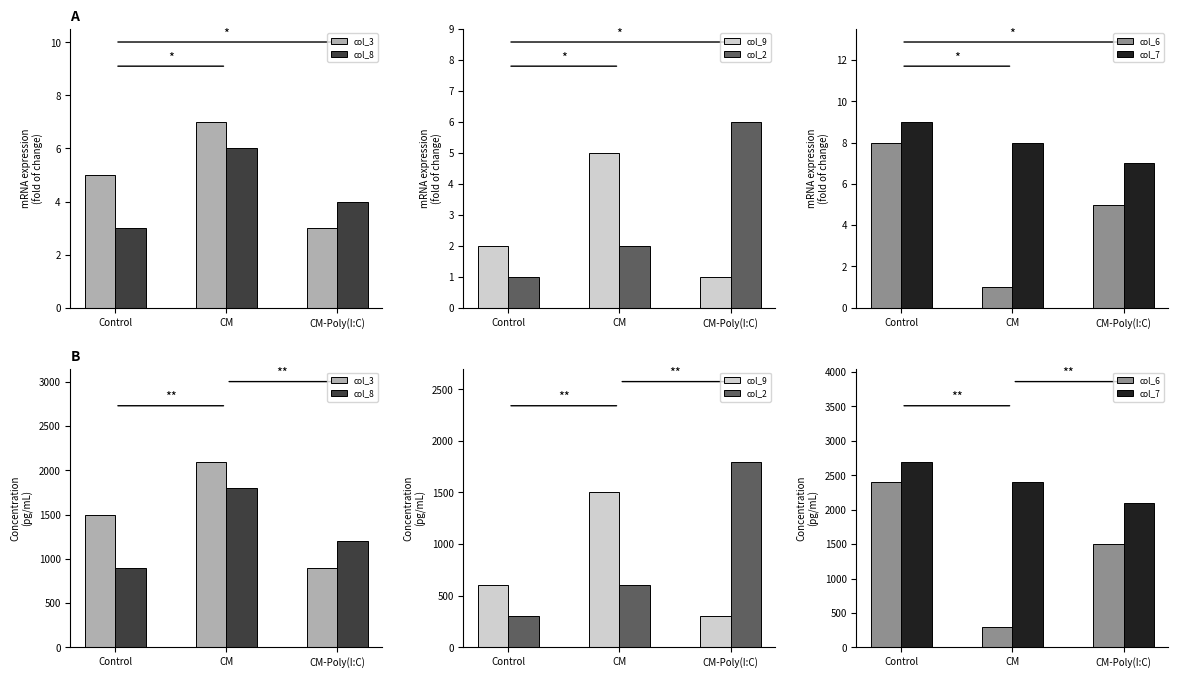

What is the highest value of the col_6 series?

2400